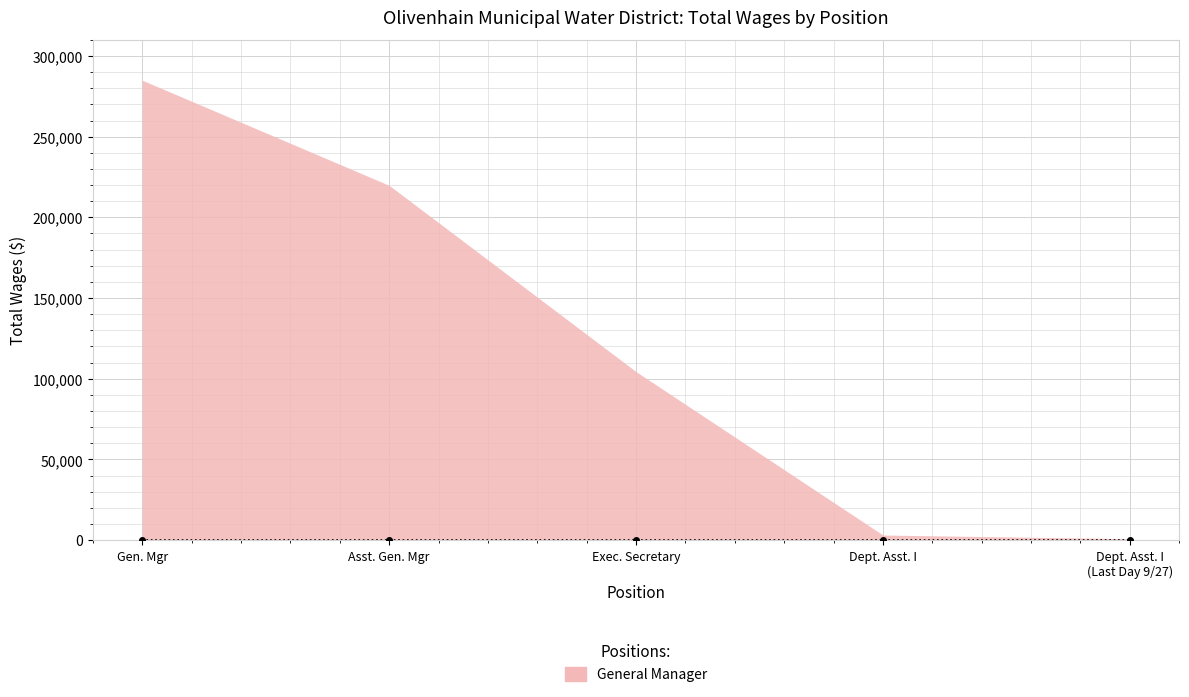

Reading left to right, transcribe all the data shown in this chart.

284965	219830	104411	3159	864